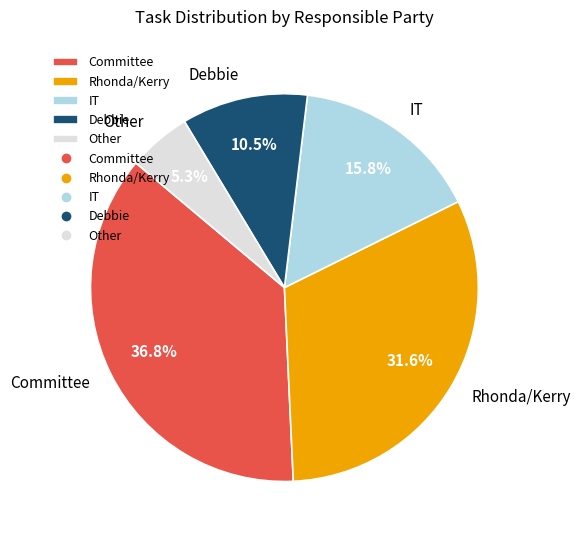

Which category has the biggest portion of the pie?

Committee